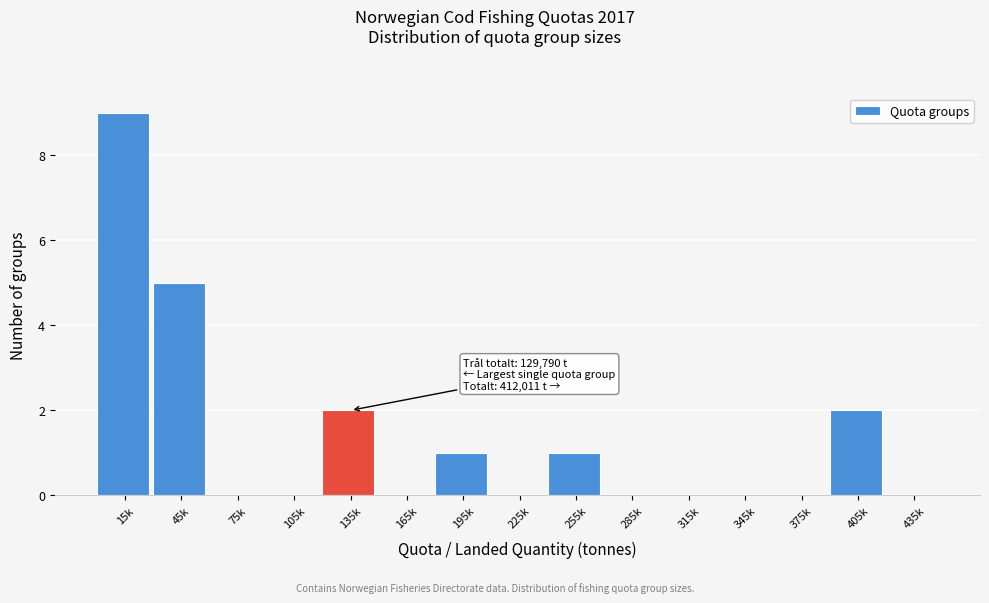

Reading left to right, transcribe all the data shown in this chart.

15k=9	45k=5	75k=0	105k=0	135k=2	165k=0	195k=1	225k=0	255k=1	285k=0	315k=0	345k=0	375k=0	405k=2	435k=0